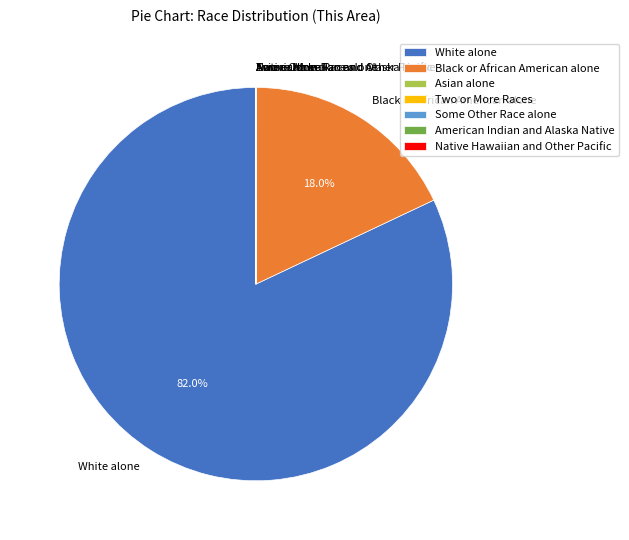

Which category has the biggest portion of the pie?

White alone